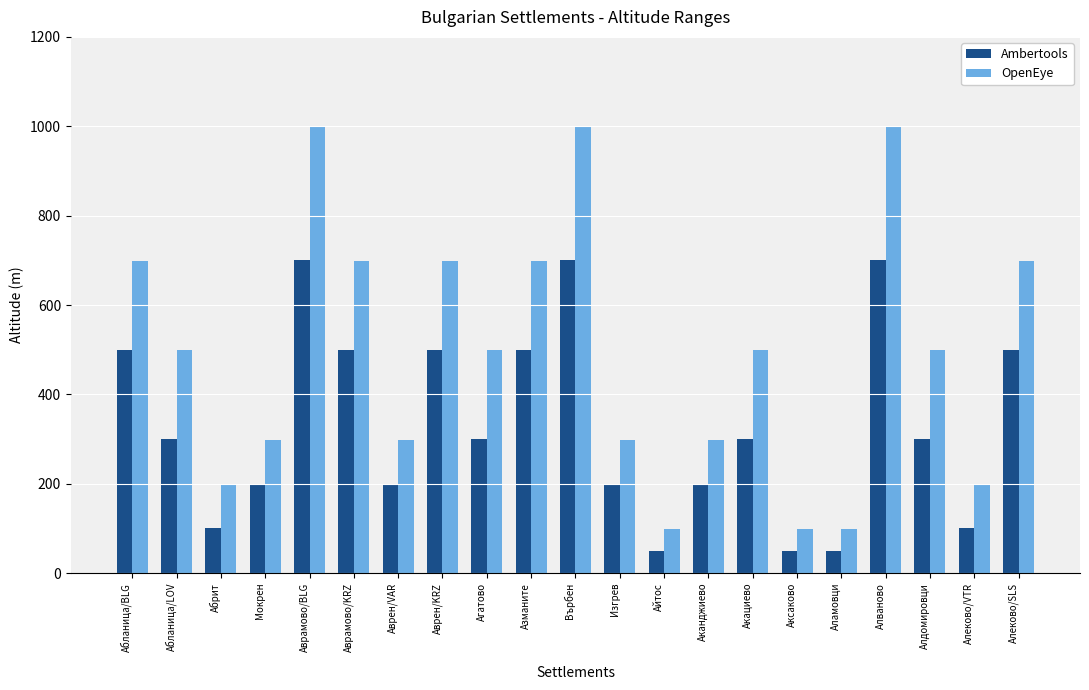

Reading left to right, transcribe all the data shown in this chart.

Ambertools: Абланица/BLG=500	Абланица/LOV=300	Абрит=100	Мокрен=200	Аврамово/BLG=700	Аврамово/KRZ=500	Аврен/VAR=200	Аврен/KRZ=500	Агатово=300	Азманите=500	Върбен=700	Изгрев=200	Айтос=50	Аканджиево=200	Акациево=300	Аксаково=50	Аламовци=50	Алваново=700	Алдомировци=300	Алеково/VTR=100	Алеково/SLS=500
OpenEye: Абланица/BLG=699	Абланица/LOV=499	Абрит=199	Мокрен=299	Аврамово/BLG=999	Аврамово/KRZ=699	Аврен/VAR=299	Аврен/KRZ=699	Агатово=499	Азманите=699	Върбен=999	Изгрев=299	Айтос=99	Аканджиево=299	Акациево=499	Аксаково=99	Аламовци=99	Алваново=999	Алдомировци=499	Алеково/VTR=199	Алеково/SLS=699